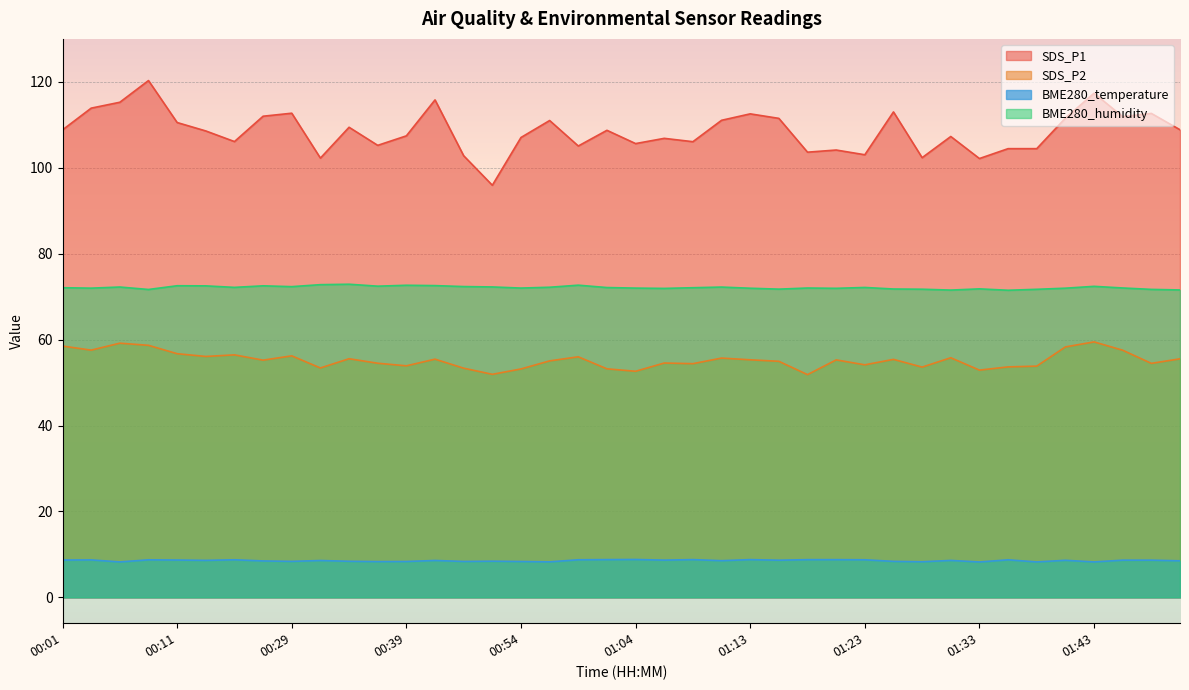

Which category has the lowest value in the BME280_humidity series?

01:35